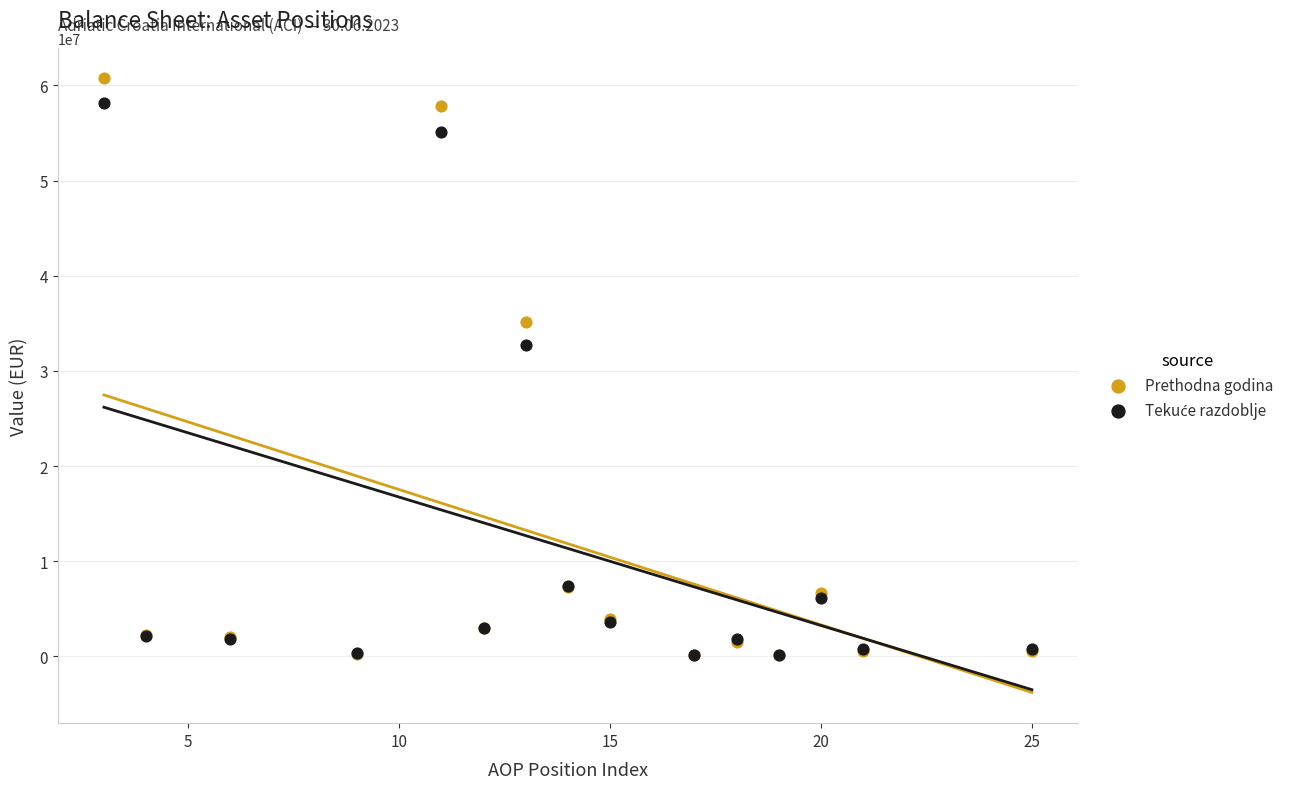

Which series has the widest spread of Y values?

Prethodna godina